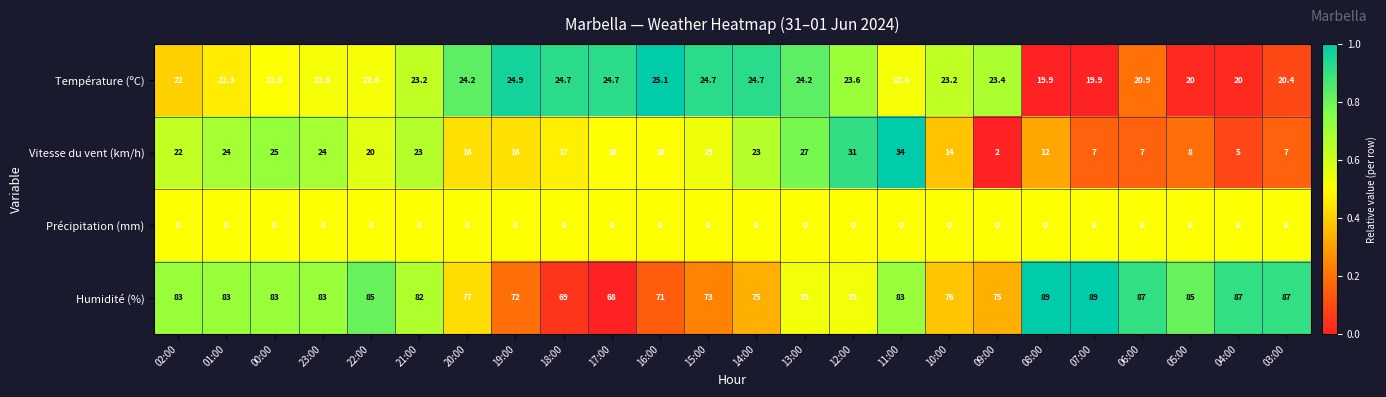

Which series changed the most between 01:00 and 15:00?

Humidité (%)